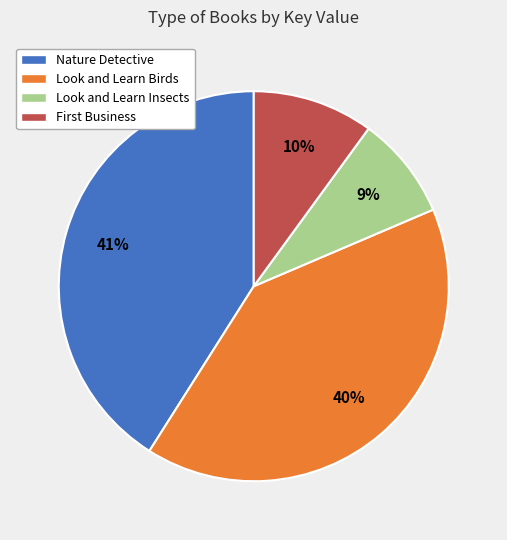

Which category has the smallest portion of the pie?

Look and Learn Insects